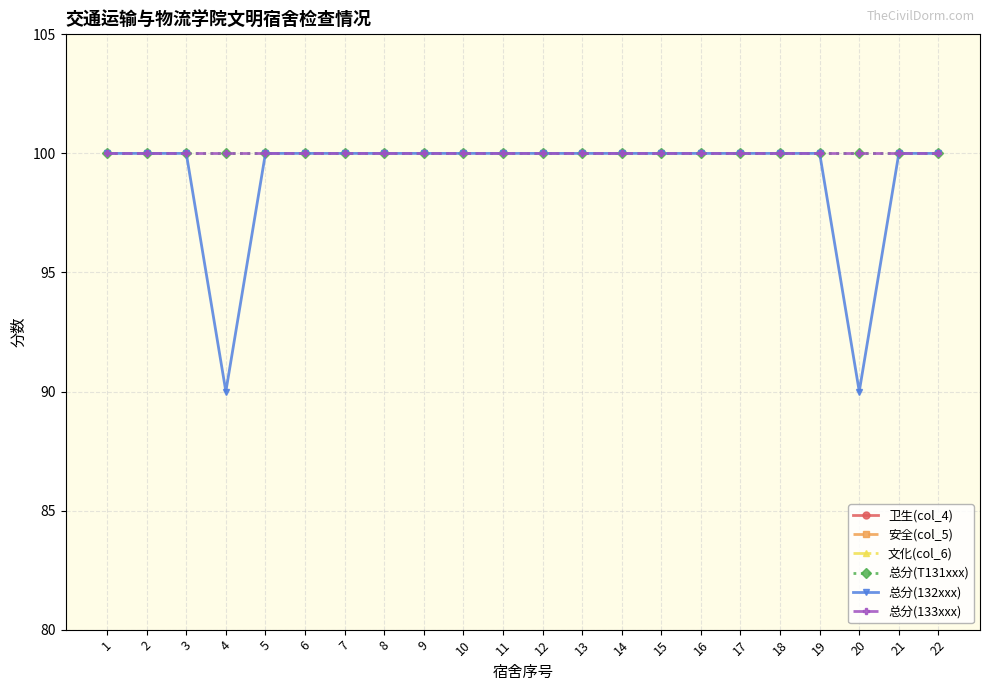

What is the value of the 总分(133xxx) point at the 16th from the left?

100